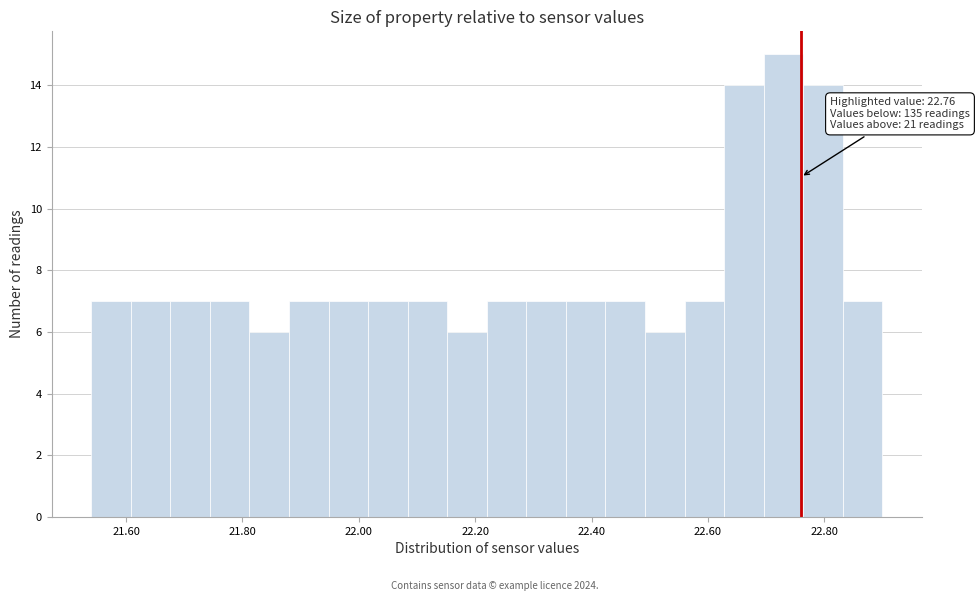

Around what value on the x-axis is the tallest bar? Give the approximate position of its centre, as read against the axis.

22.74